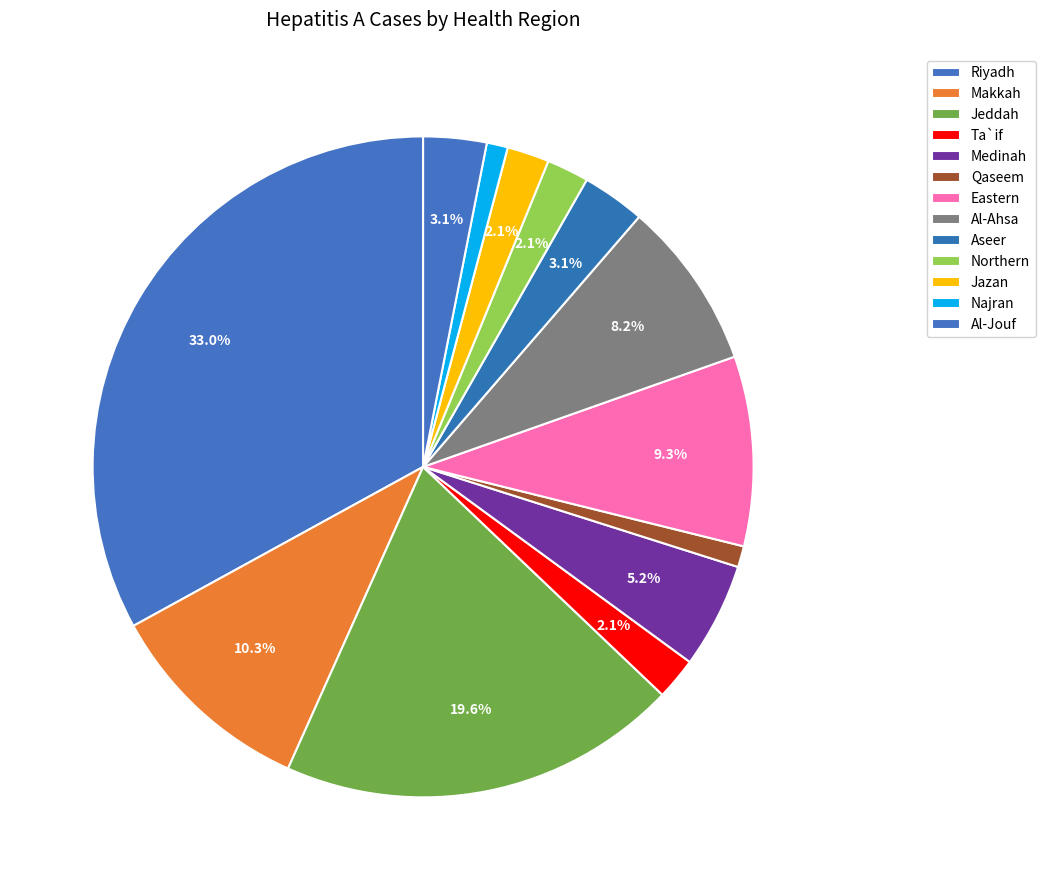

How many segments does this pie chart have?

13